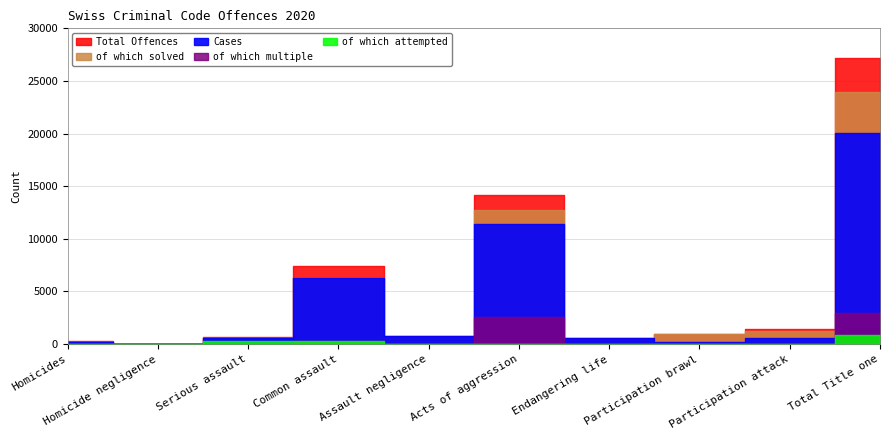

Which series has the largest total across all categories?

Total Offences